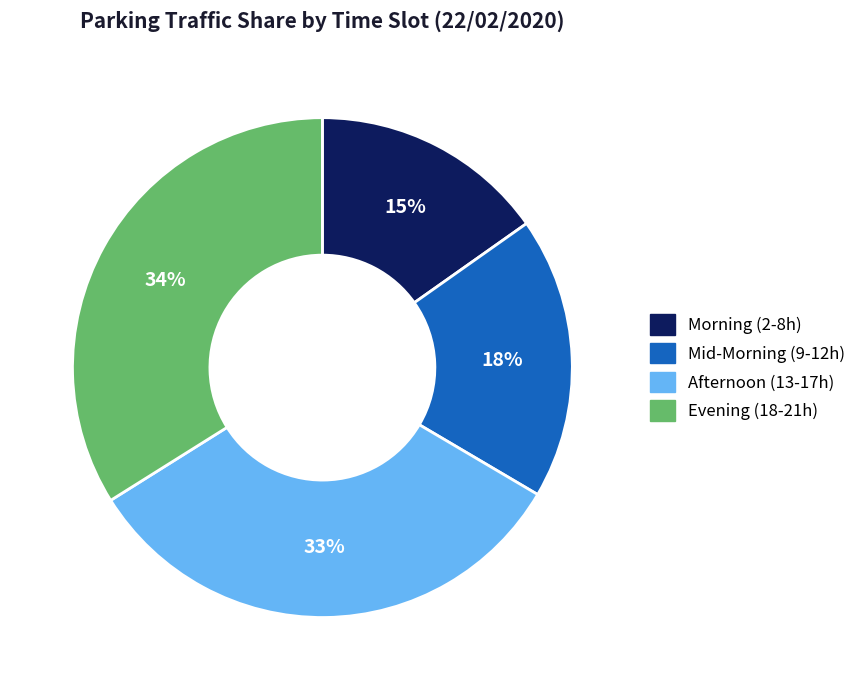

Do Evening (18-21h) and Afternoon (13-17h) together represent more than half of the pie?

Yes